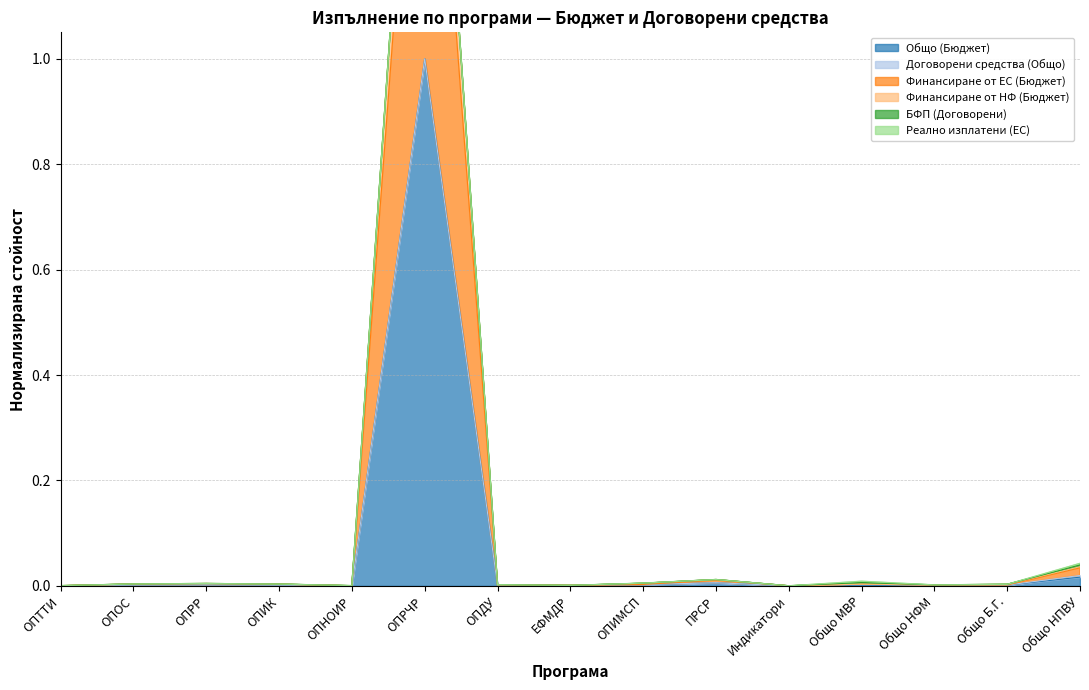

What is the maximum value shown in the chart?

2.0